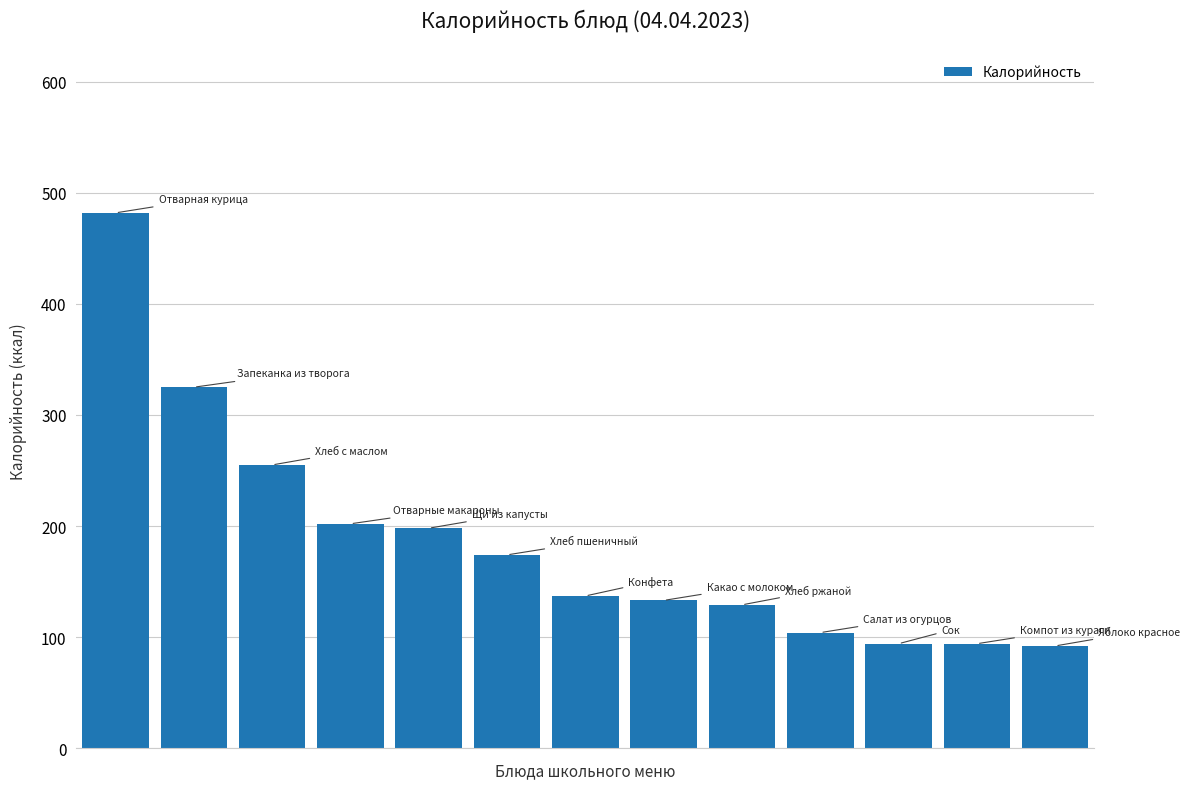

What is the value of the 2nd bar from the left?

325